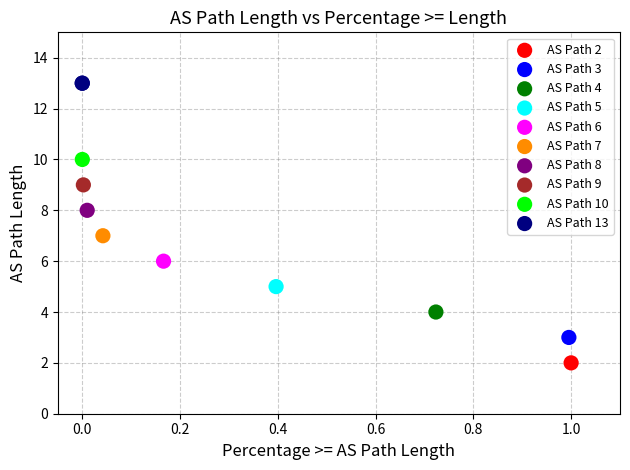

What are all the series names shown in the legend?

AS Path 2, AS Path 3, AS Path 4, AS Path 5, AS Path 6, AS Path 7, AS Path 8, AS Path 9, AS Path 10, AS Path 13